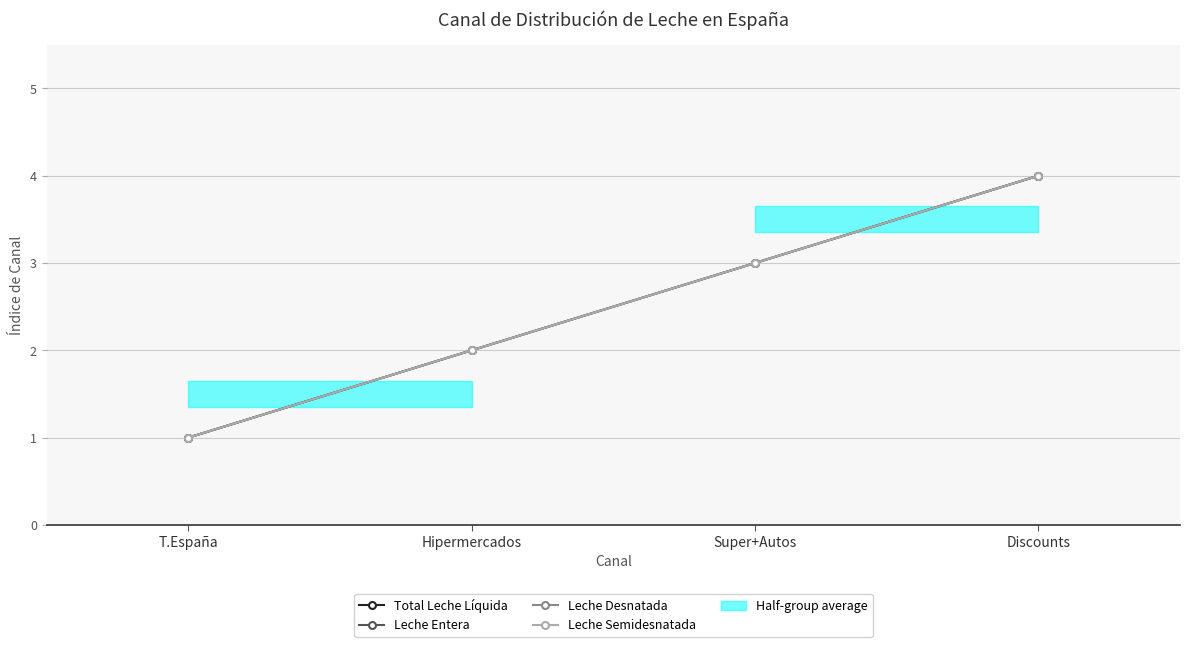

True or false: Total Leche Líquida and Leche Semidesnatada intersect in this chart.

False